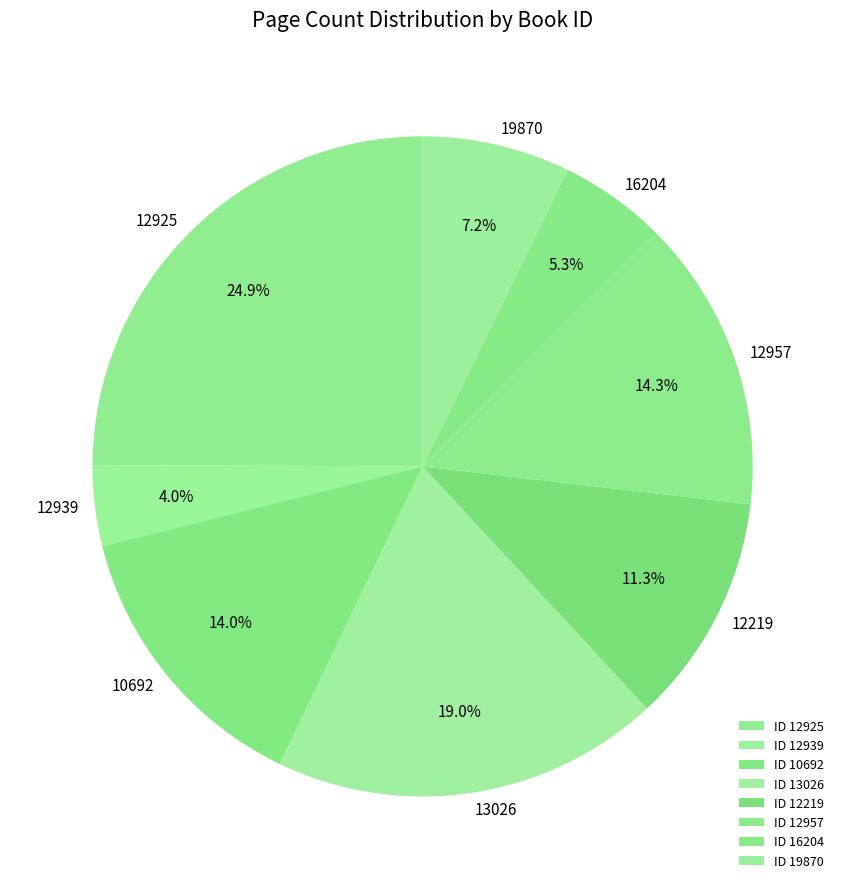

How many slices are in this pie chart?

8